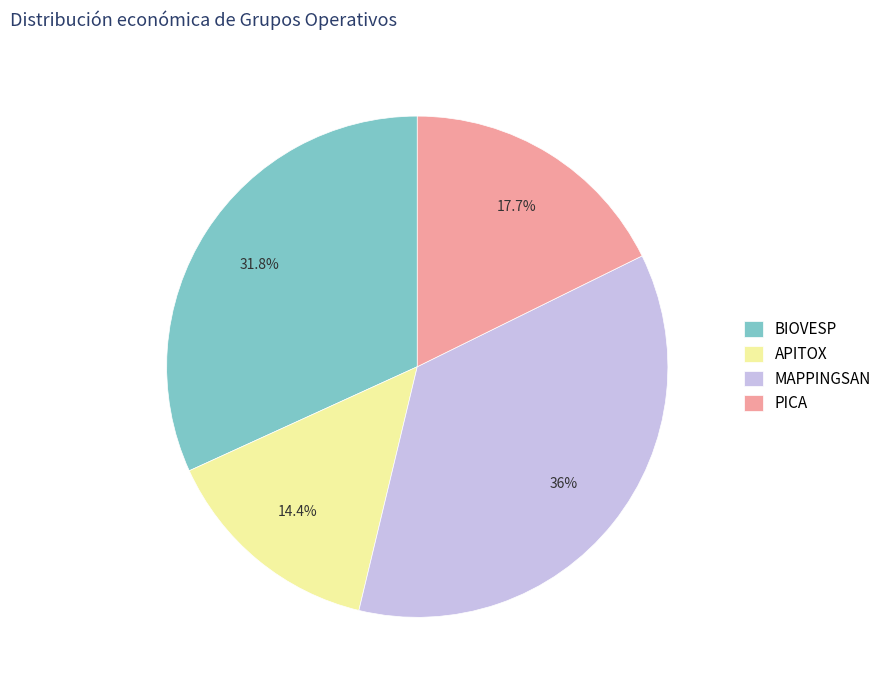

What percentage is the MAPPINGSAN slice, to the nearest percent?

36%